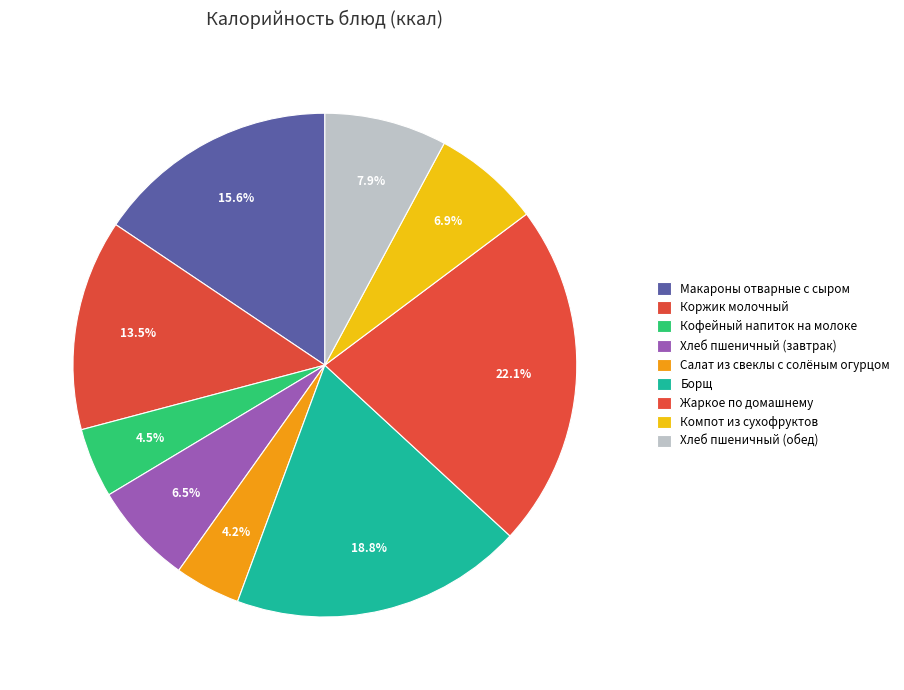

Which slice is the smallest?

Салат из свеклы с солёным огурцом